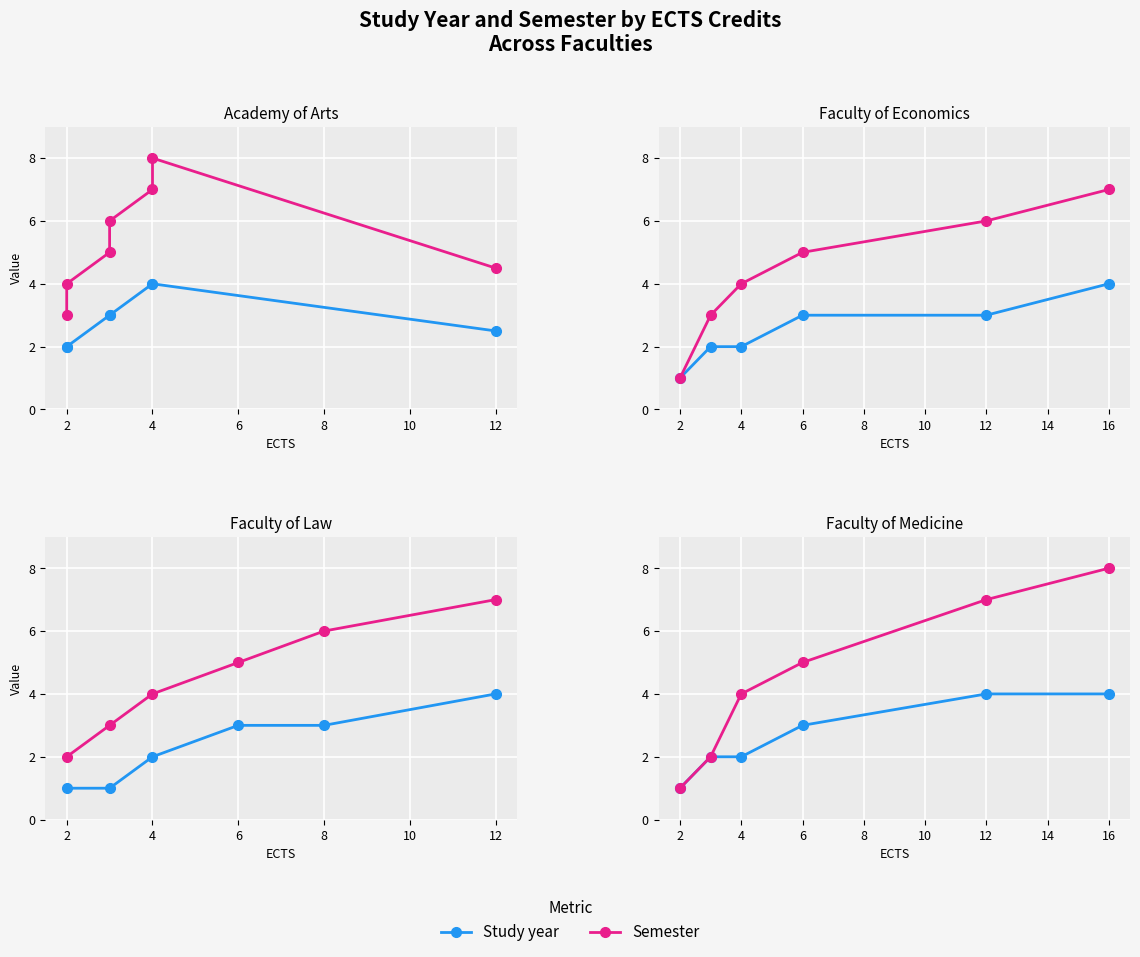

What is the difference between the second highest and second lowest values in the Study year series?

2